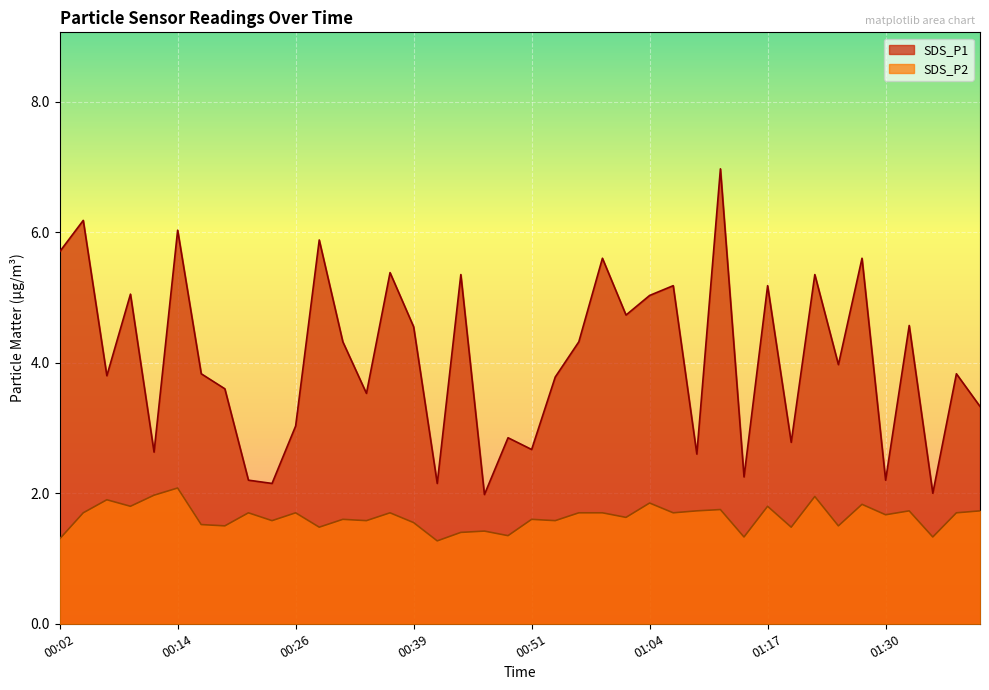

Is the value of SDS_P1 at 01:06 greater than the value of SDS_P2 at 01:38?

Yes